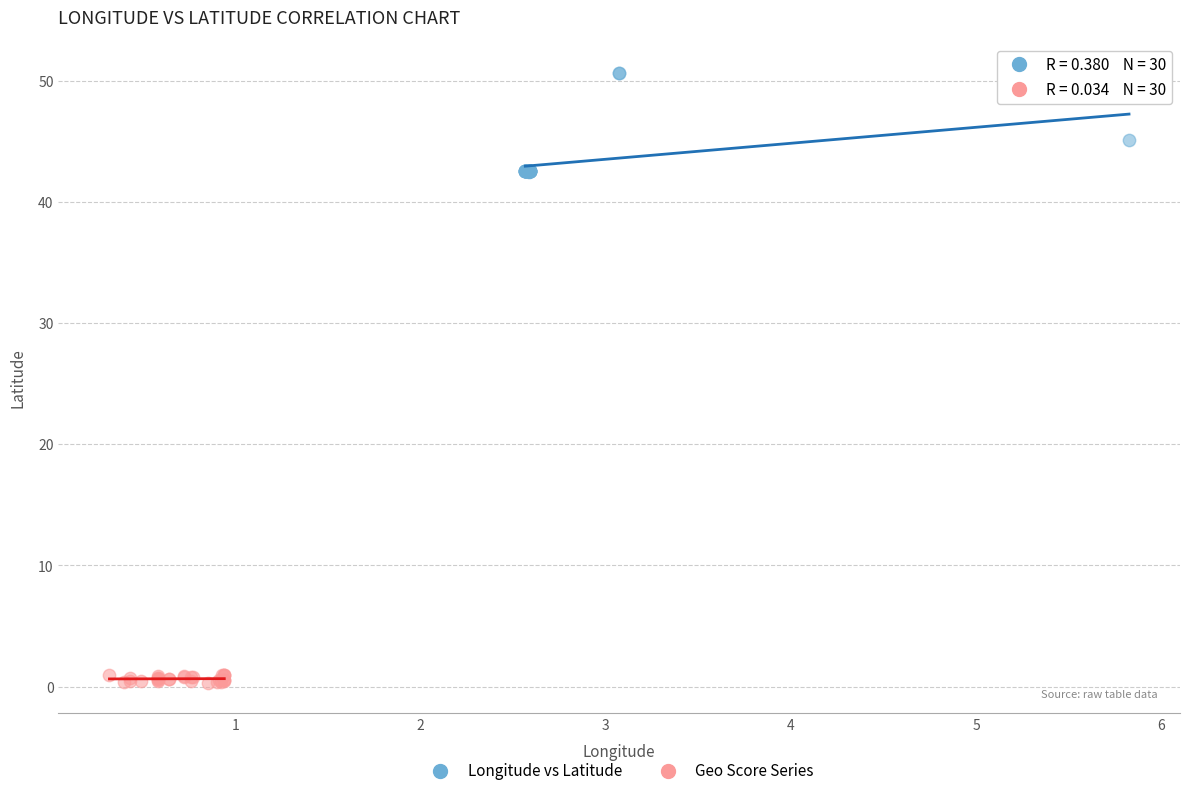

Which series reaches the minimum Y coordinate?

Geo Score Series